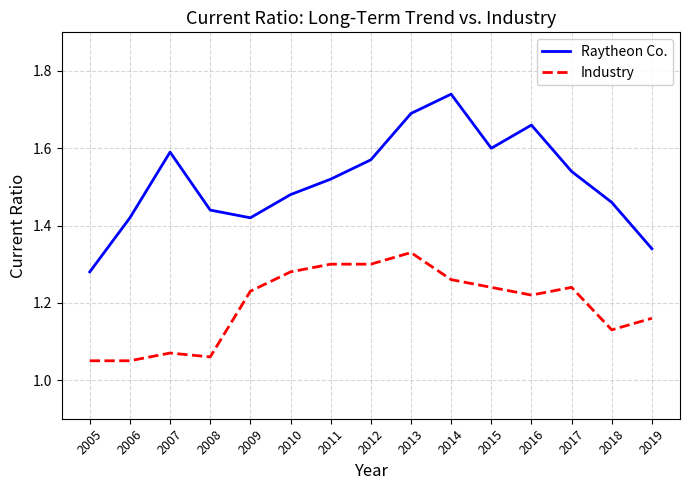

Does the chart display data point markers on the line(s)?

No